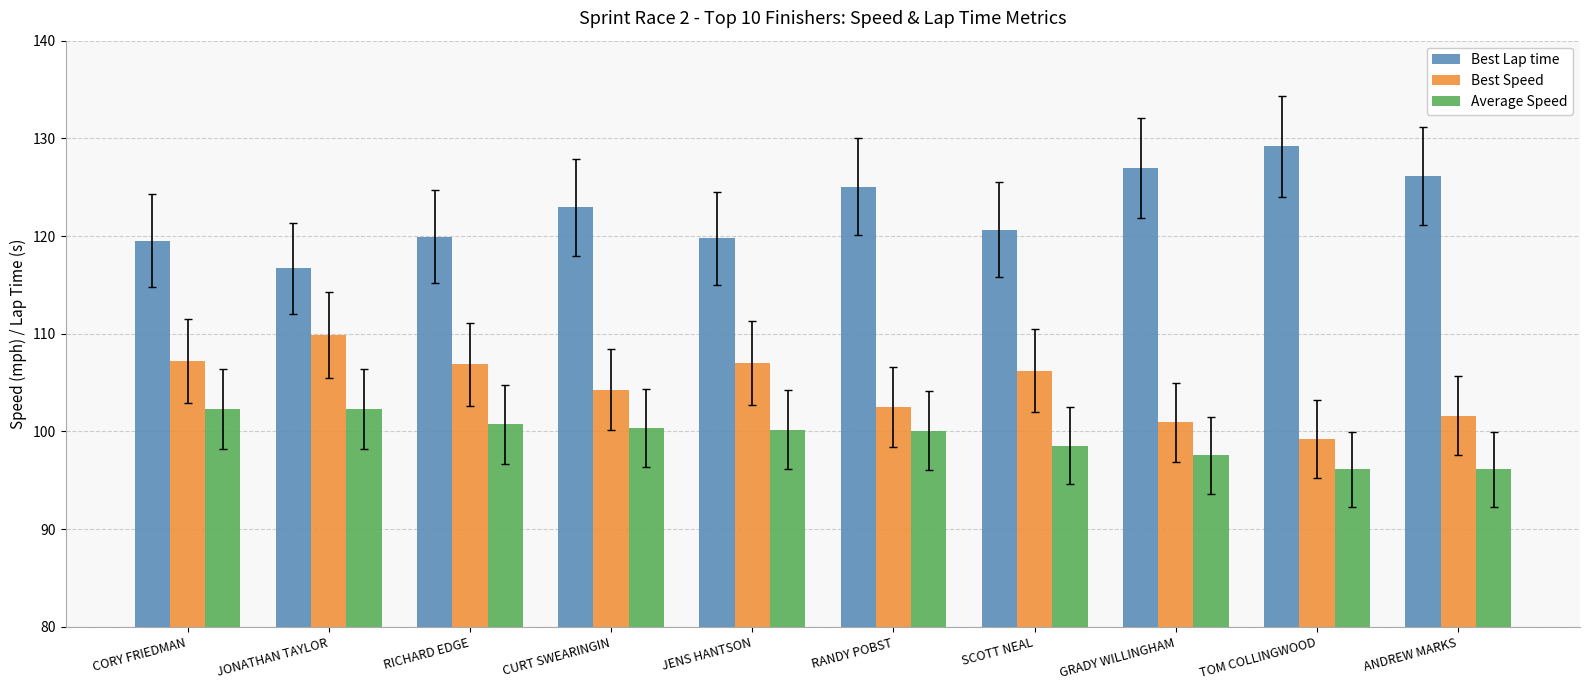

Rank the series by their average value, from highest to lowest.

Best Lap time, Best Speed, Average Speed